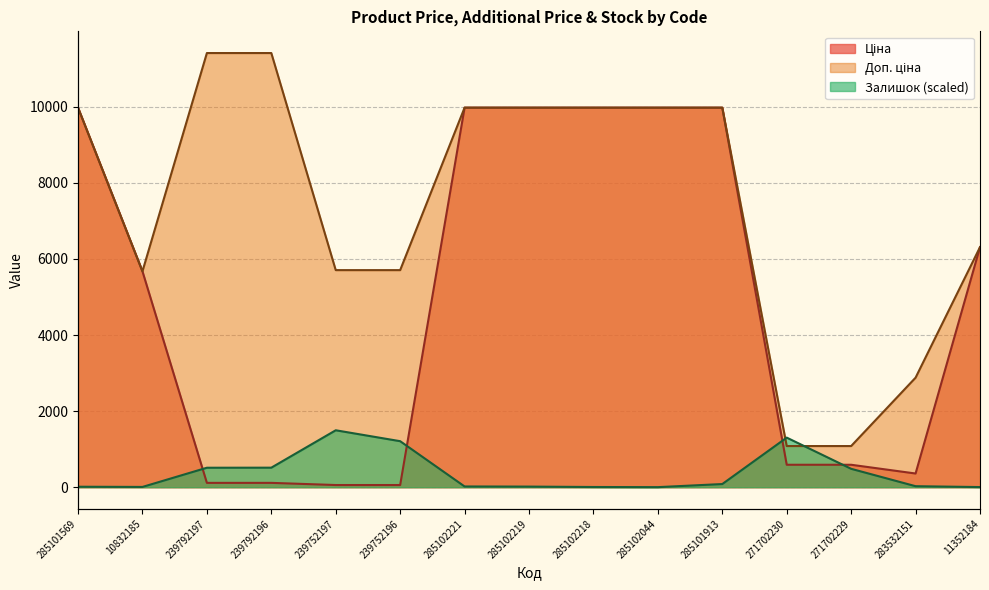

True or false: Доп. ціна and Залишок intersect in this chart.

True